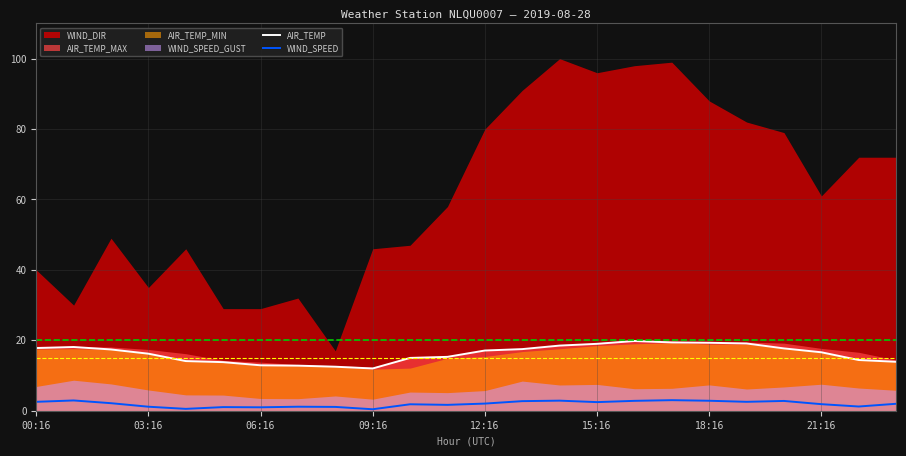

What is the maximum value for WIND_SPEED?

3.0